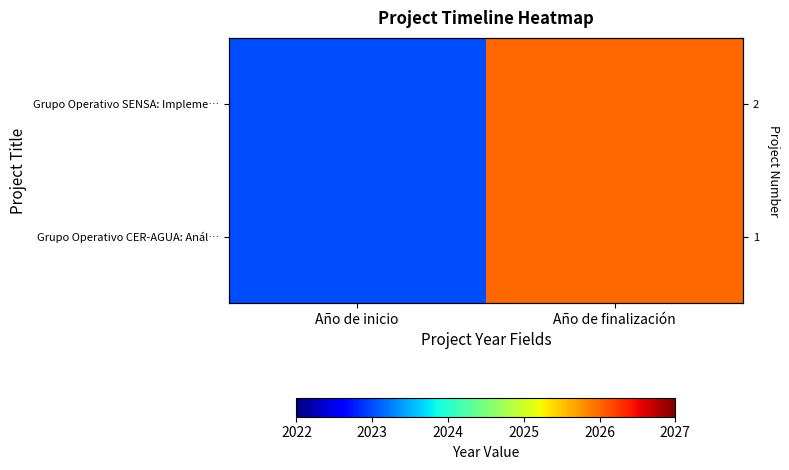

What is the total value across all series at Año de inicio?

4046